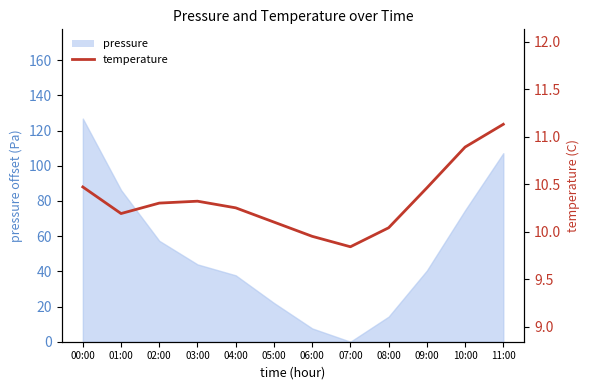

Rank the categories by value from lowest to highest.

07:00, 06:00, 08:00, 05:00, 01:00, 04:00, 02:00, 03:00, 09:00, 00:00, 10:00, 11:00